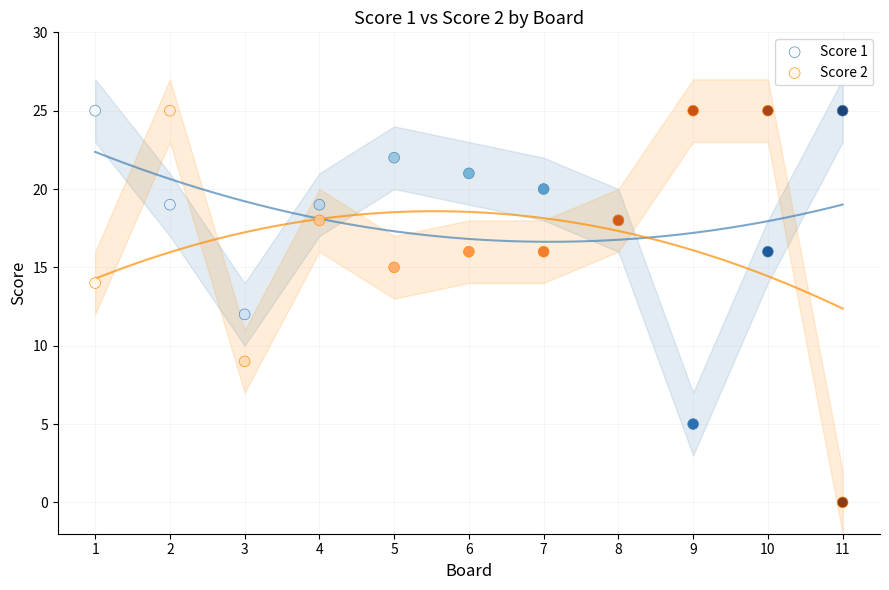

What is the X range (max minus min) for the scatter plot?

10